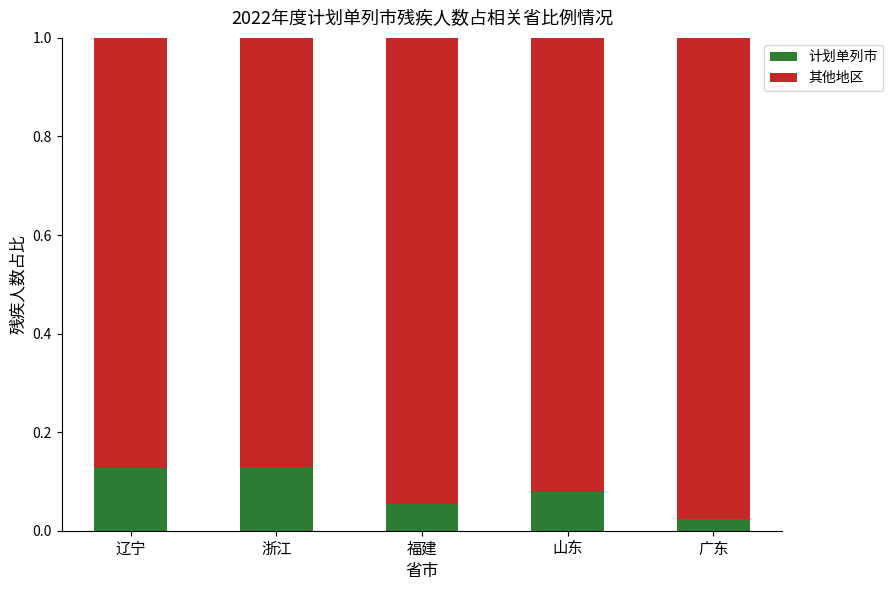

The 计划单列市 series shows 0.0 at 福建. True or false?

False